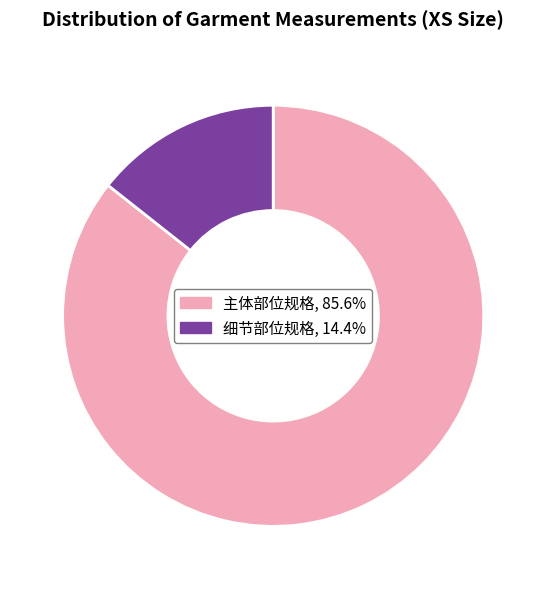

Is there any slice that represents more than half of the pie?

Yes